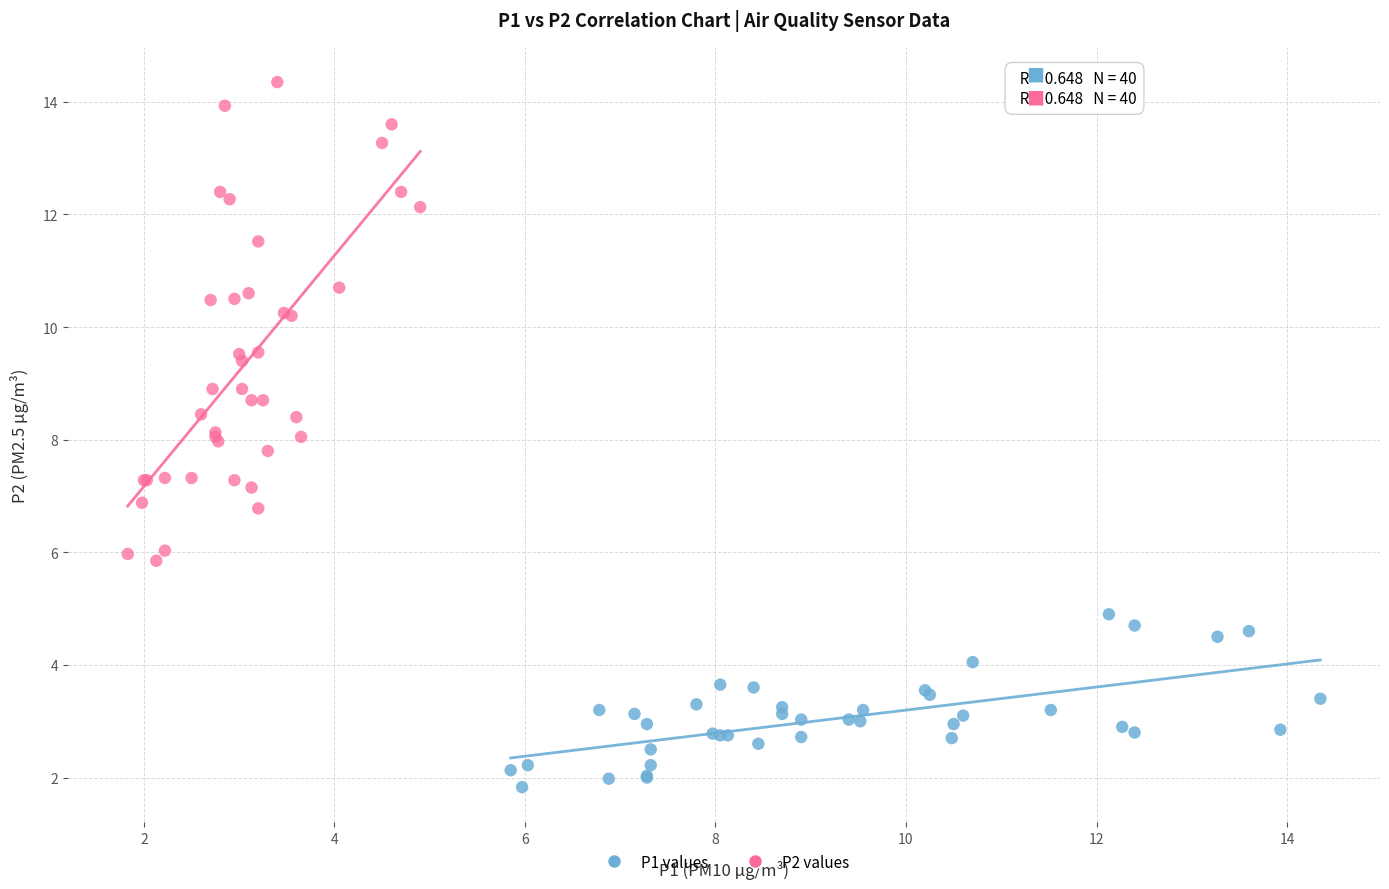

Which series contains the highest Y value?

P2 values